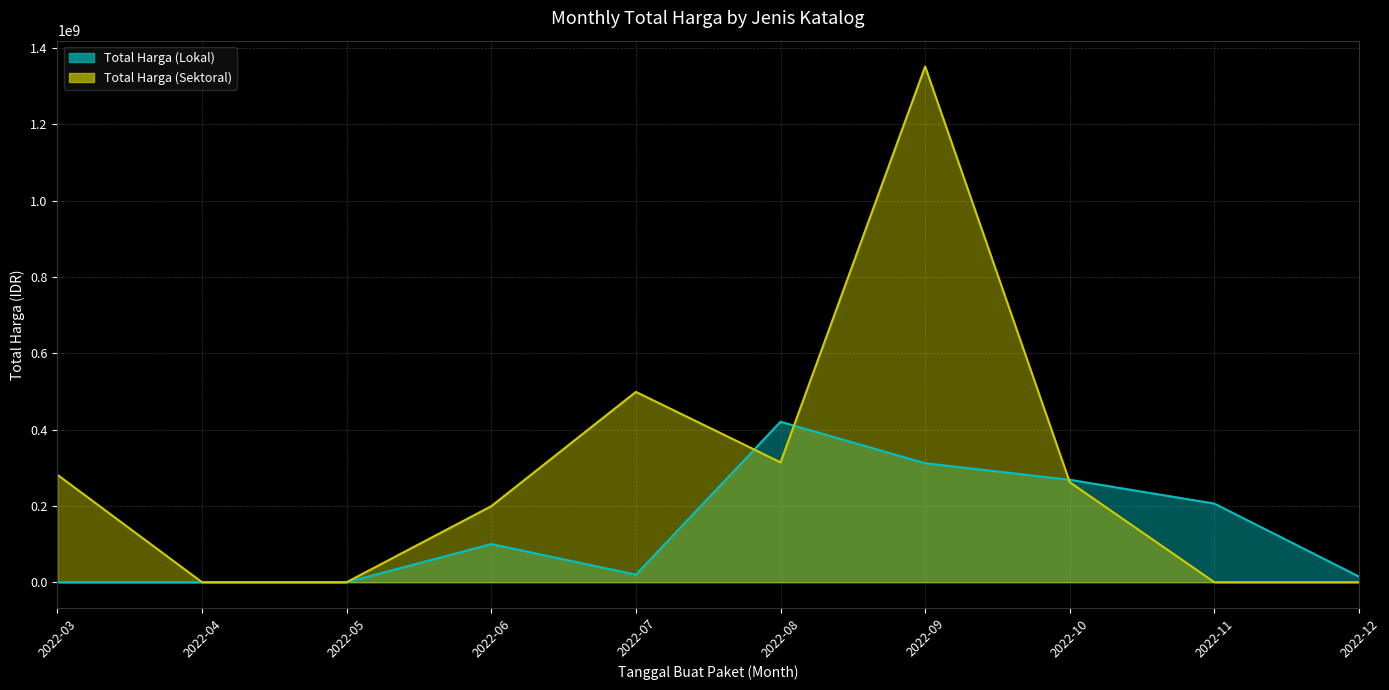

How many distinct data groups are displayed?

2